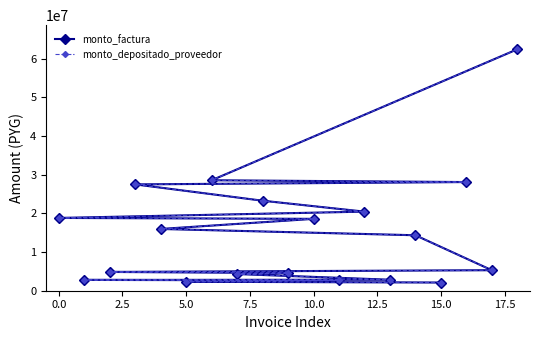

Which series has the largest range (max minus min)?

monto_factura